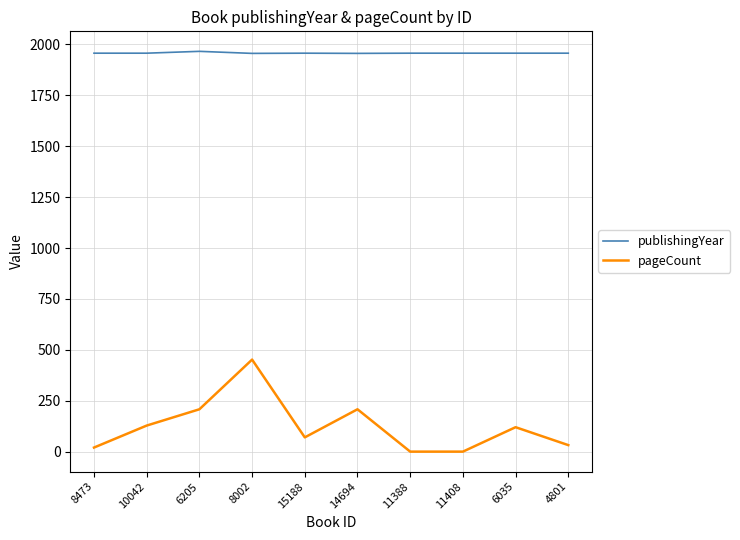

True or false: pageCount has a value of 0 at 11388.

True